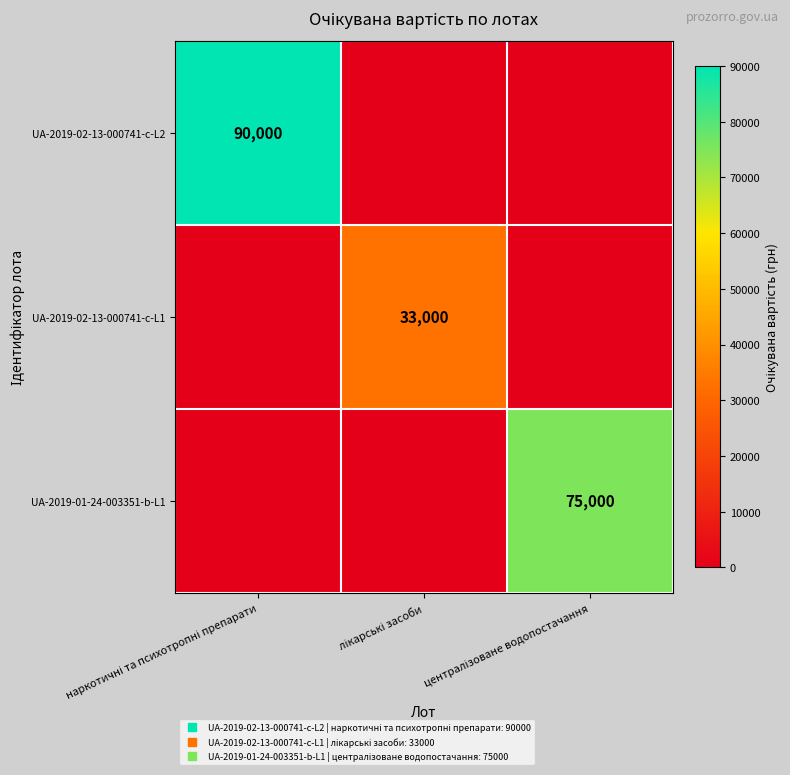

At which category is the sum across all series the highest?

наркотичні та психотропні препарати